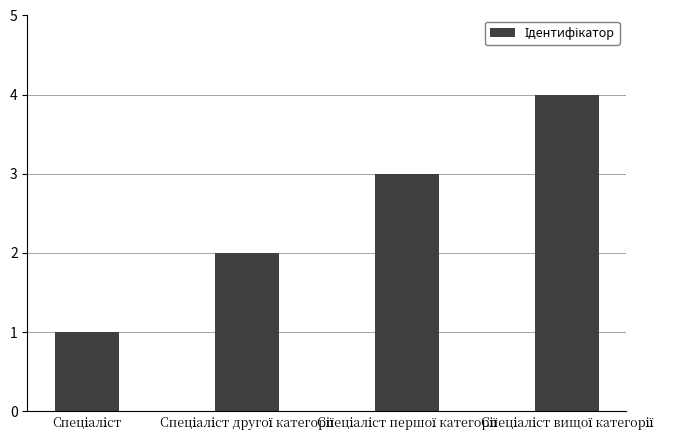

What is the sum of all values?

10